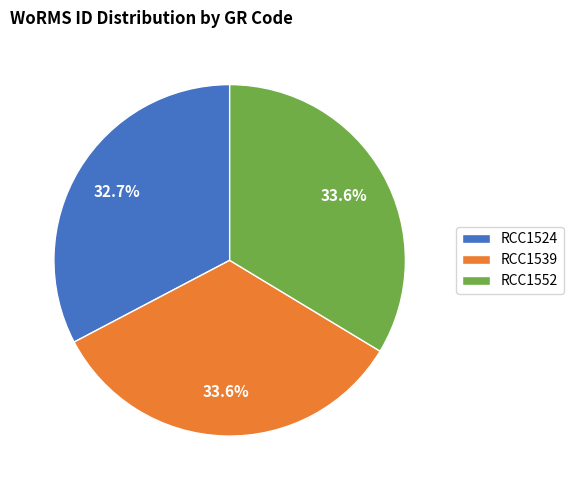

Is the sum of RCC1552 and RCC1524 greater than half?

Yes